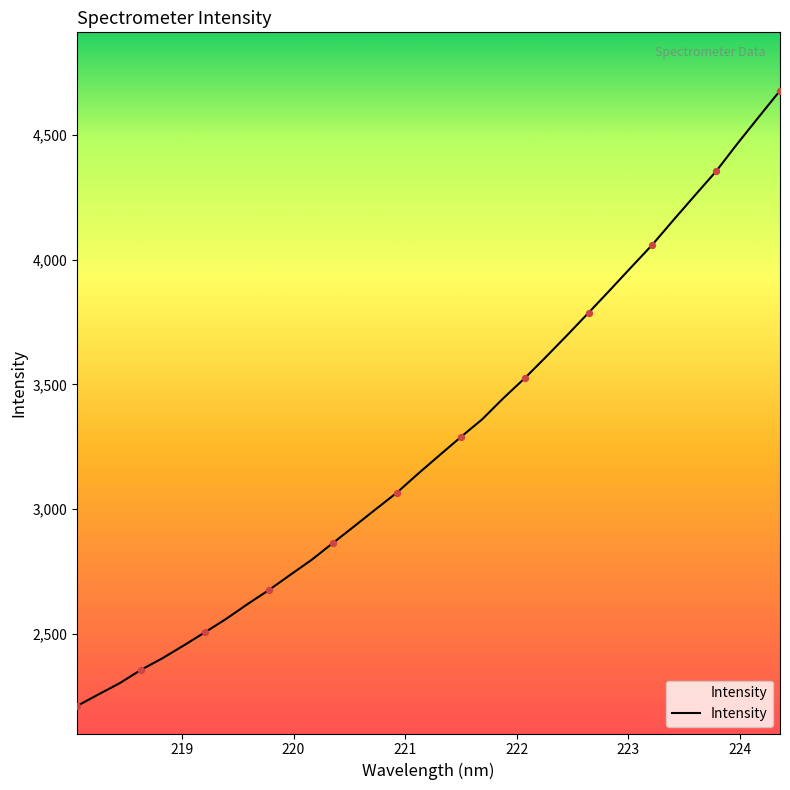

What is the difference between the maximum and minimum values?

2467.5